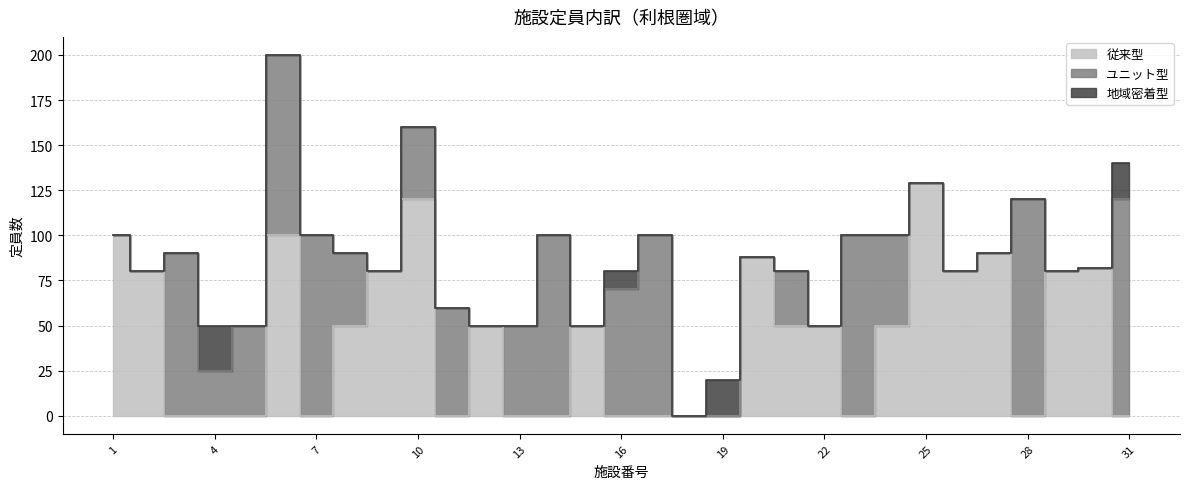

What are all the series names shown in the legend?

従来型, ユニット型, 地域密着型